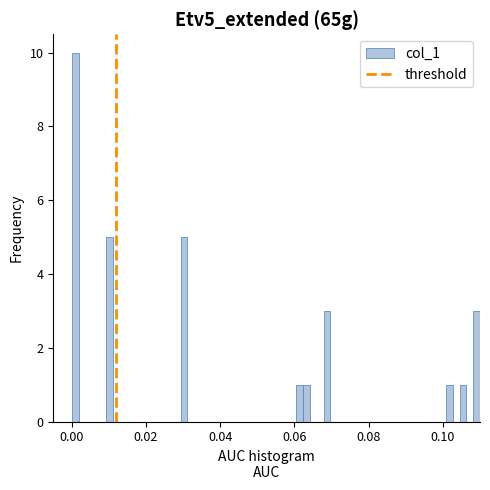

Read against the x-axis, roughly where is the centre of the tallest bar?

0.000